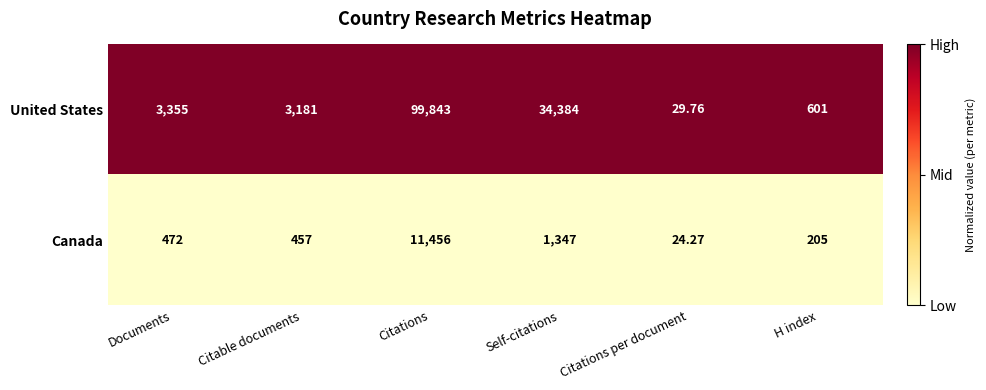

At which category does the chart reach its minimum across all series?

Citations per document